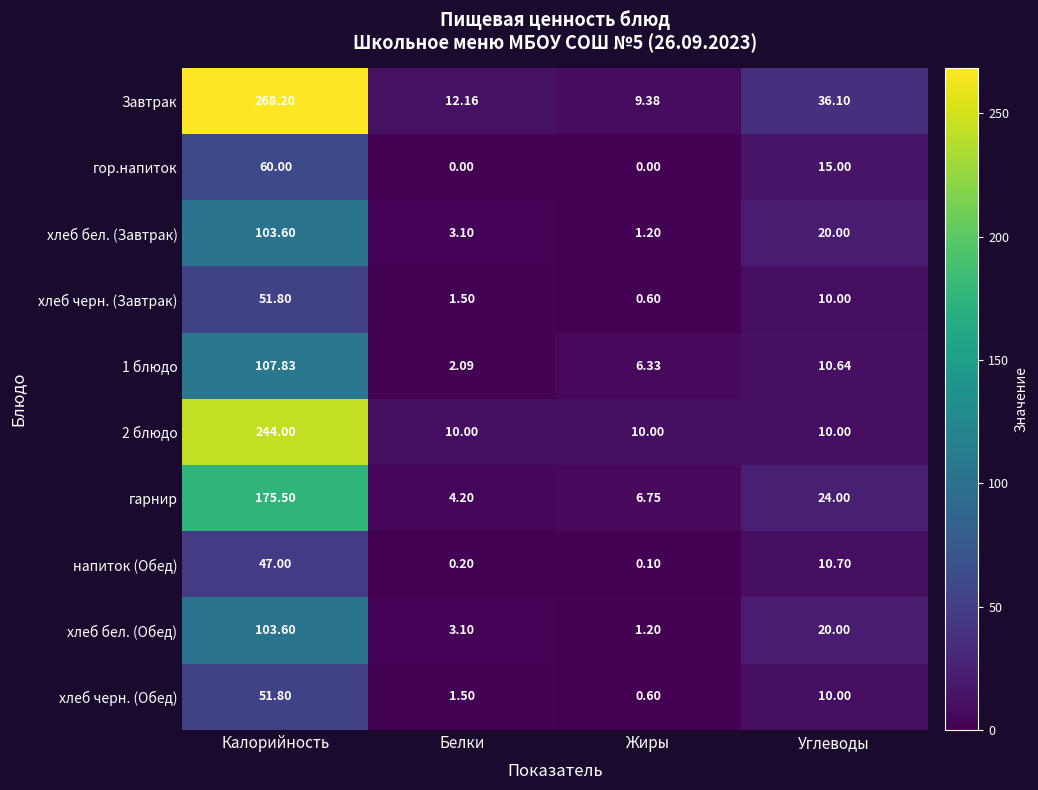

At which category does the chart reach its peak across all series?

Калорийность